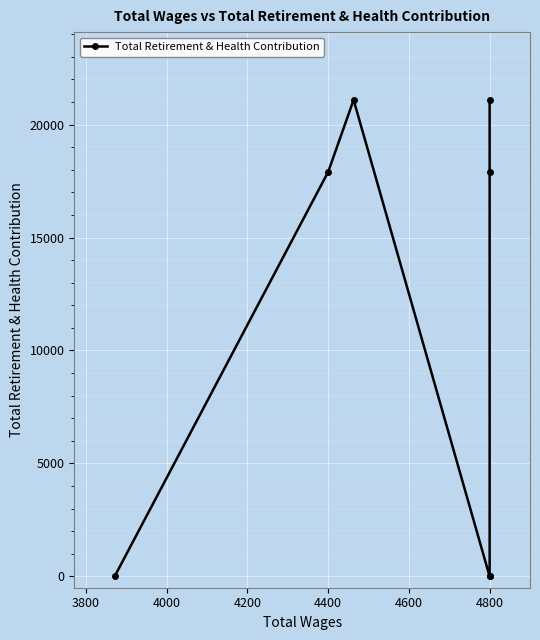

Is it true that the value at 4800 is 11627?

False